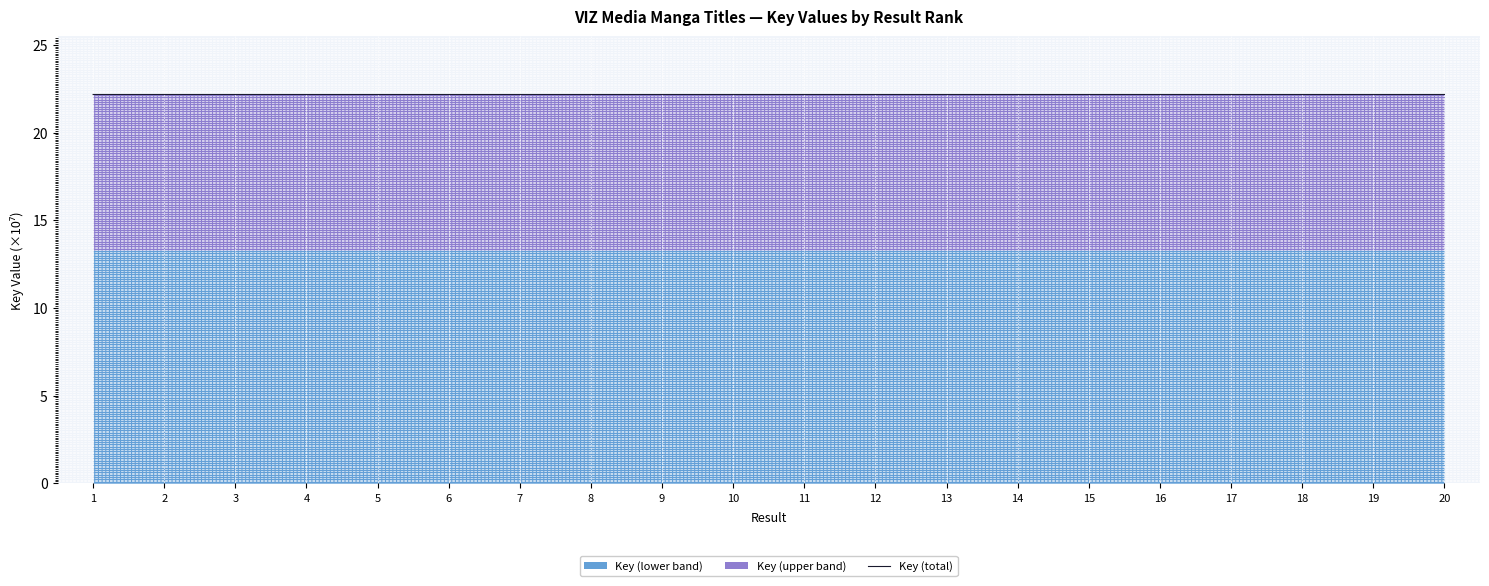

Where is the first local maximum?

2